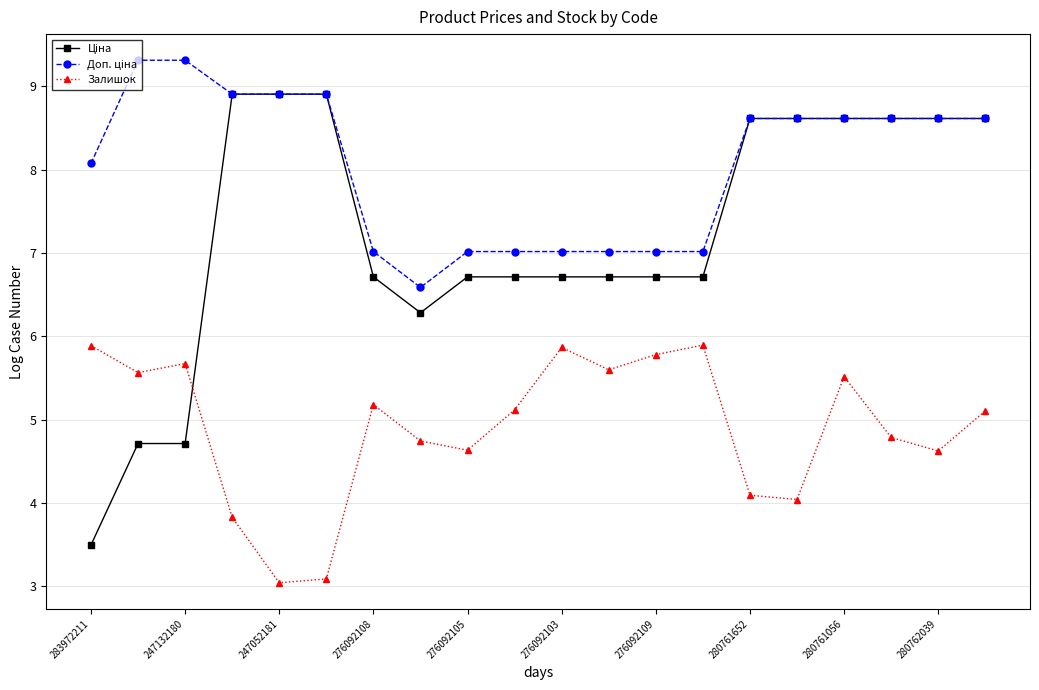

At how many categories does at least one series exceed 6?

20